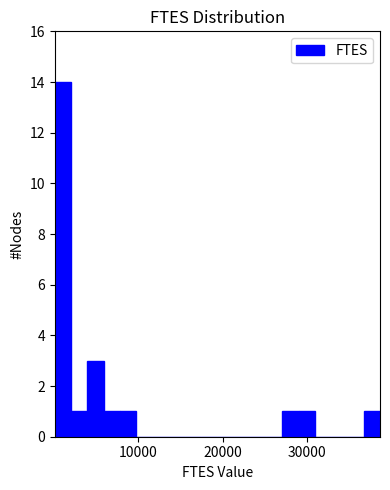

Read against the x-axis, roughly where is the centre of the tallest bar?

1000